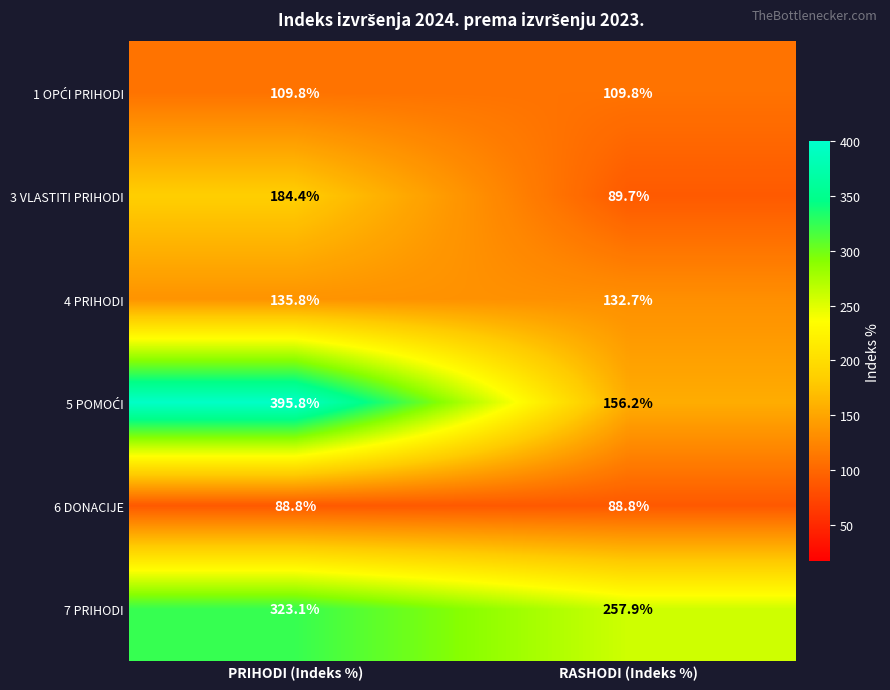

Rank the categories by 7 PRIHODI value from highest to lowest.

PRIHODI (Indeks %), RASHODI (Indeks %)